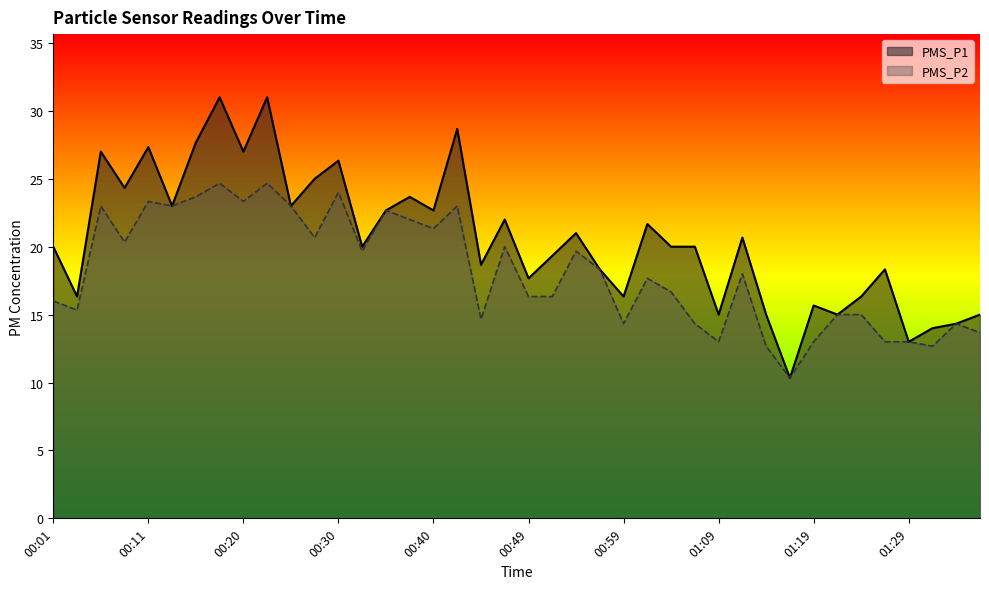

List the labels in order of PMS_P2 value, largest first.

00:18, 00:23, 00:30, 00:15, 00:11, 00:20, 00:06, 00:13, 00:25, 00:42, 00:35, 00:37, 00:40, 00:28, 00:08, 00:47, 00:32, 00:54, 00:57, 01:12, 01:02, 01:04, 00:49, 00:52, 00:01, 00:03, 01:21, 01:24, 00:45, 00:59, 01:06, 01:34, 01:36, 01:09, 01:19, 01:26, 01:29, 01:14, 01:31, 01:16